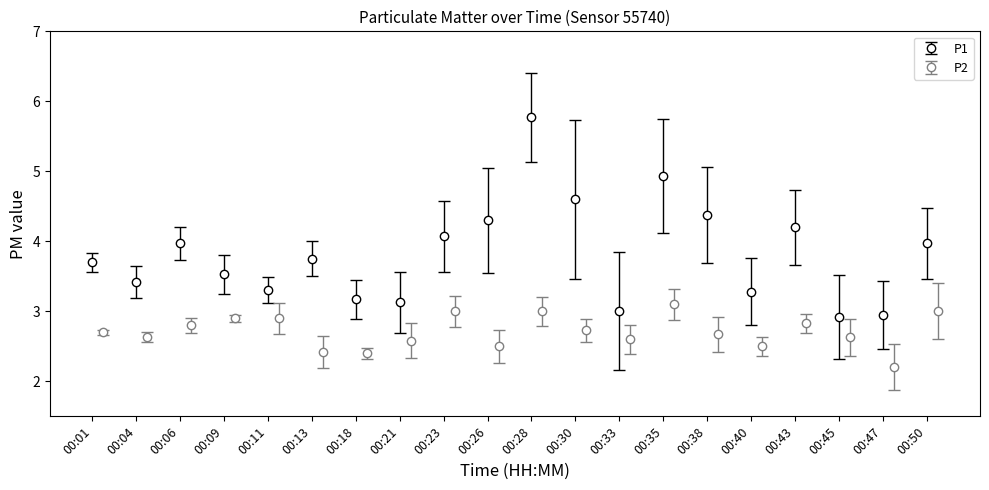

How many interior local peaks does the P1 series have?

5